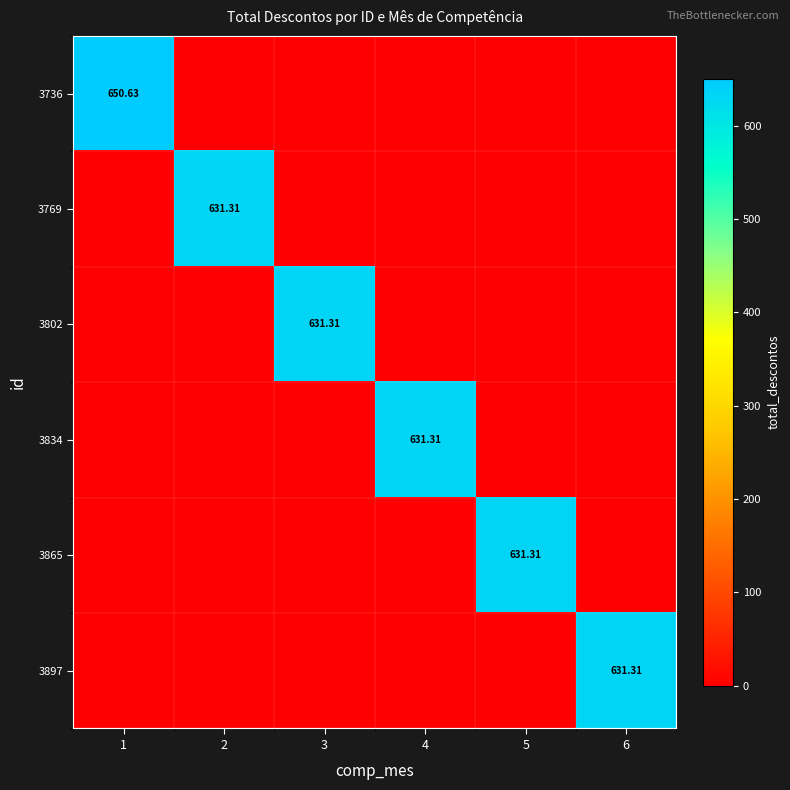

What is the sum of all 3865 values?

631.3